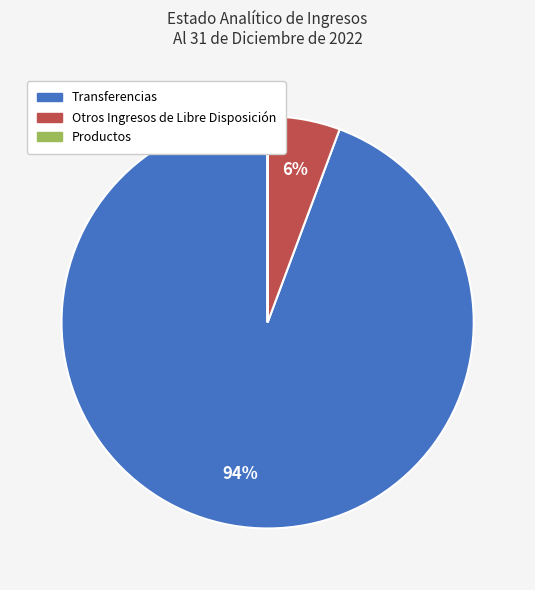

Which slice is the largest?

Transferencias